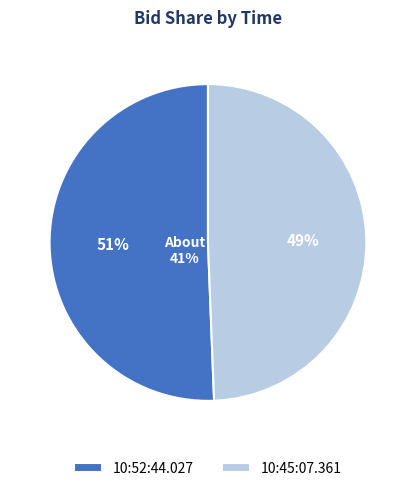

Which category accounts for the majority?

10:52:44.027